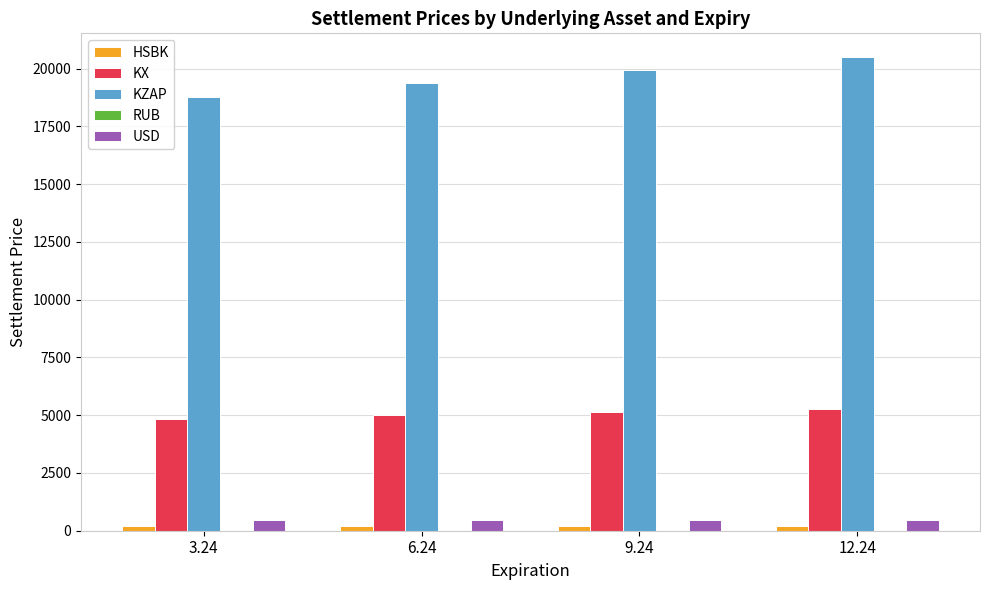

The value of KZAP at 12.24 is 20500.2. True or false?

True